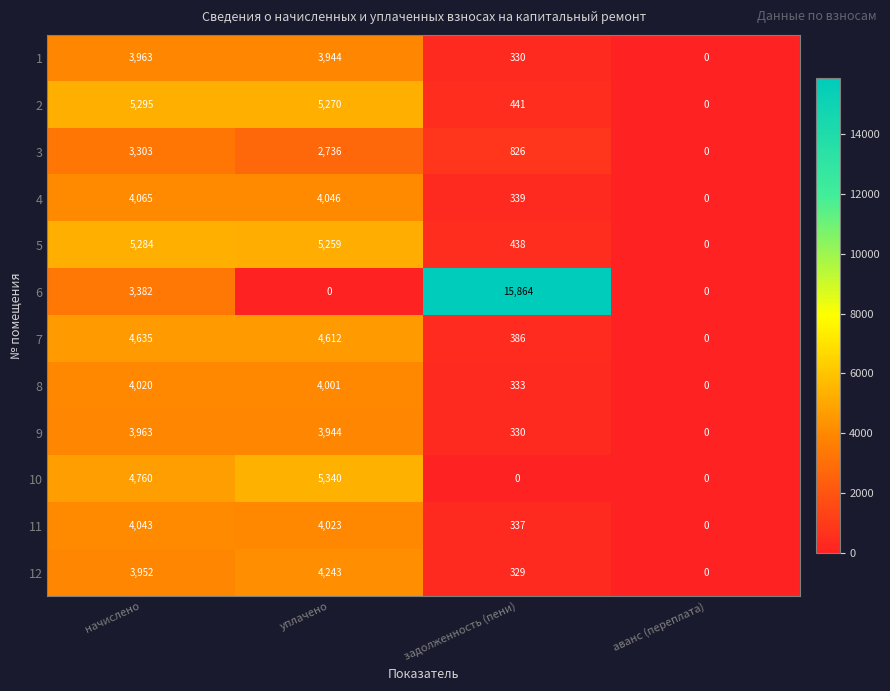

Which series has the widest spread of values?

6